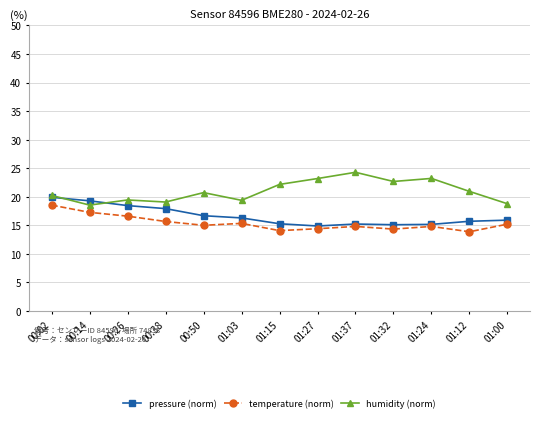

What is the difference between the highest and lowest values at 00:26?

2.8